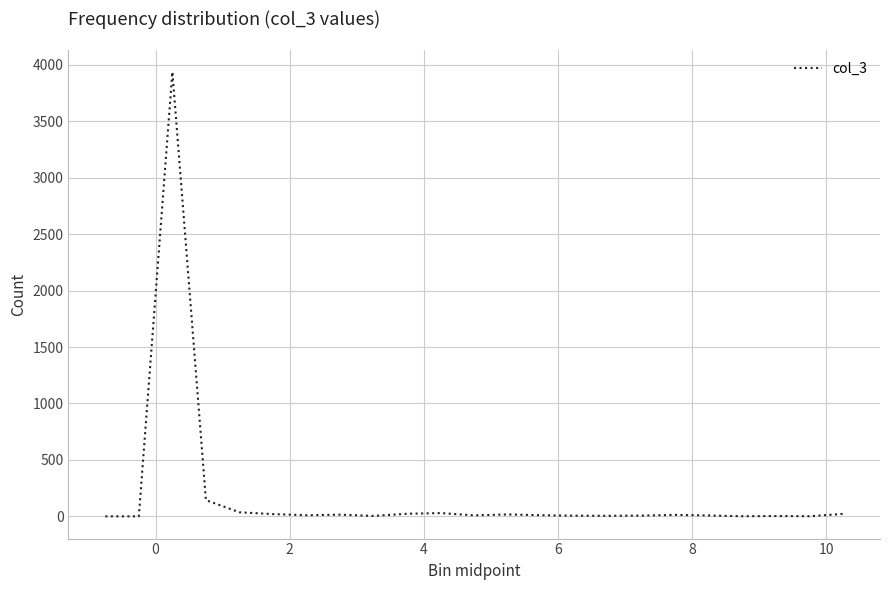

What is the difference between the maximum and minimum values?

3937